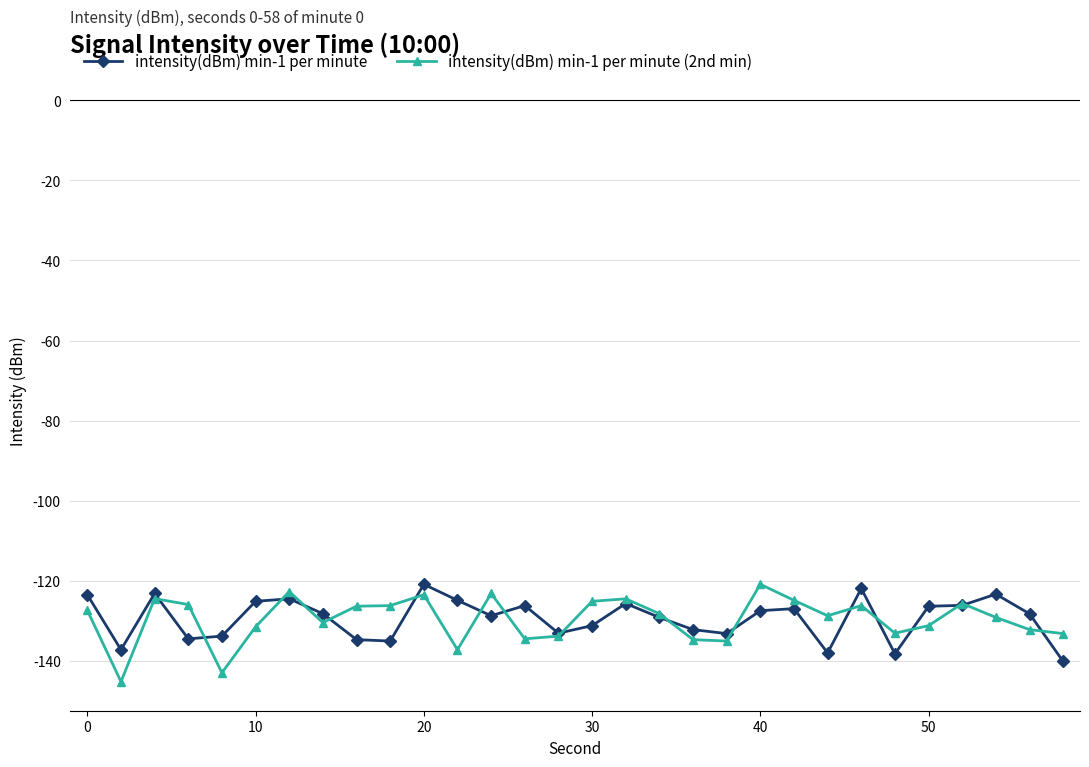

What is the lowest value of the intensity(dBm) min-1 per minute (2nd min) series?

-145.2